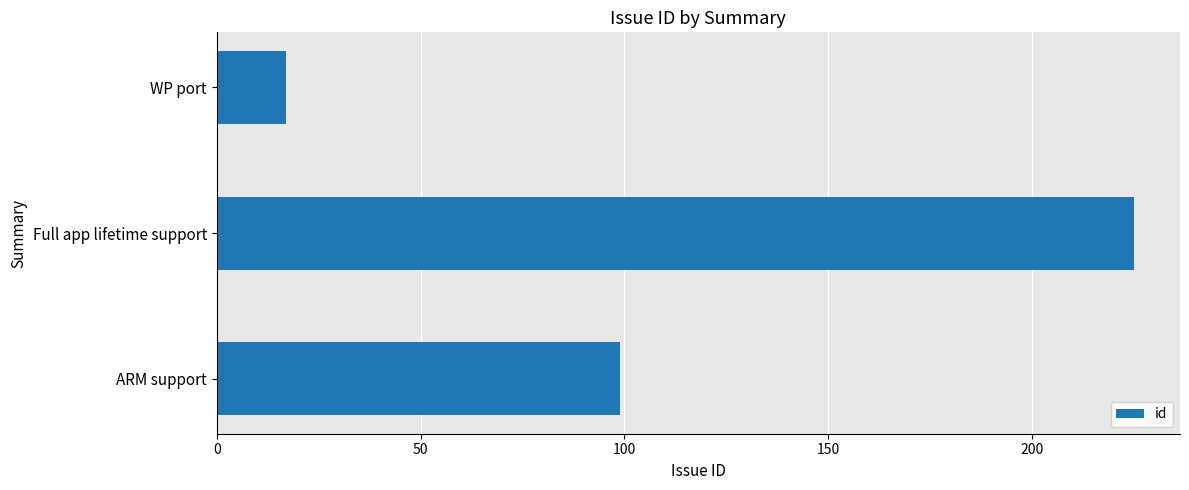

Reading top to bottom, transcribe all the data shown in this chart.

17	225	99